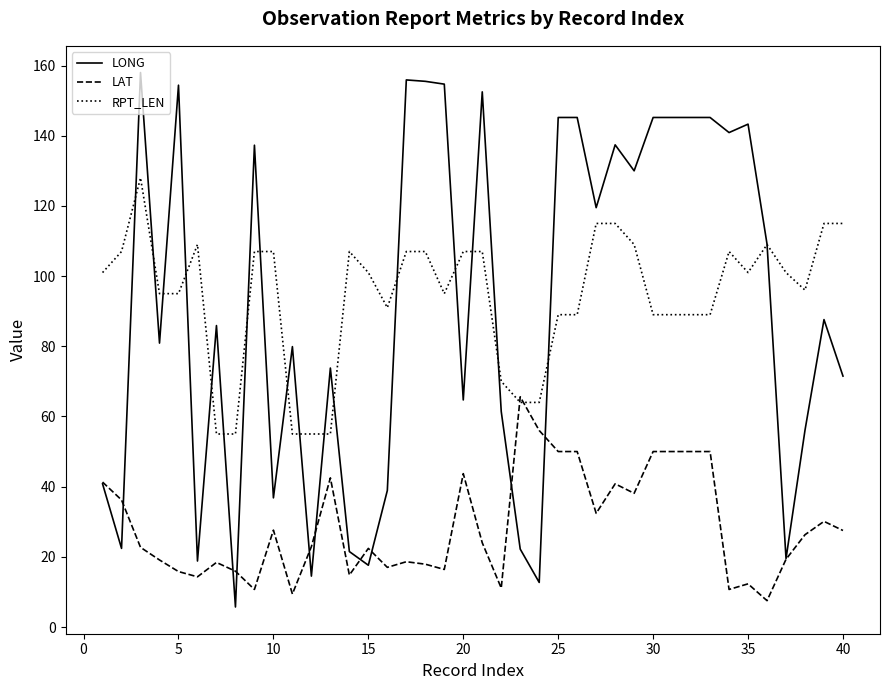

List the series in order of their peak value, highest first.

LONG, RPT_LEN, LAT